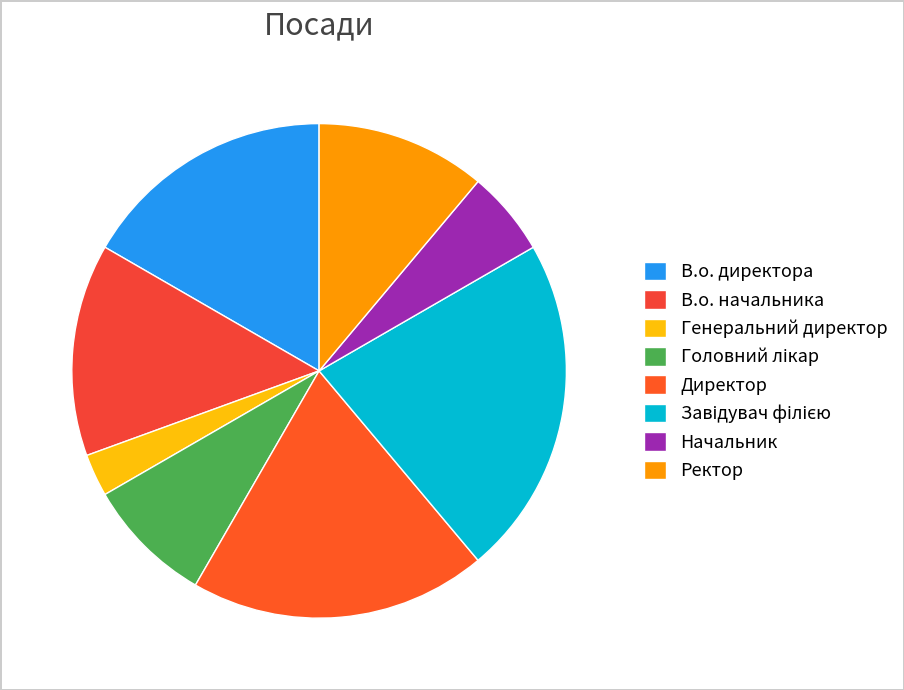

The Головний лікар slice represents 20% of the pie. True or false?

False